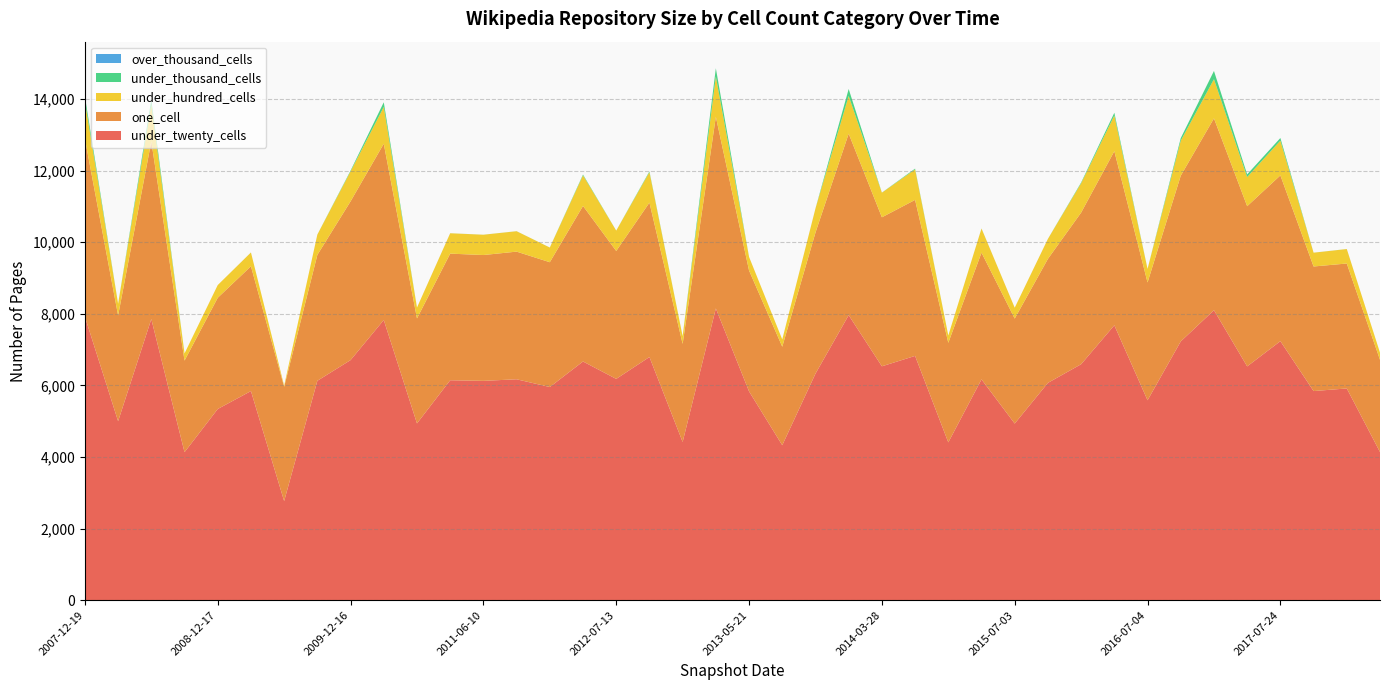

Reading left to right, what are all the values shown in this chart?

under_twenty_cells: 7918	4999	7852	4134	5340	5841	2768	6128	6706	7826	4937	6143	6126	6170	5954	6667	6181	6792	4420	8149	5832	4328	6327	7961	6533	6823	4407	6168	4933	6070	6591	7678	5584	7228	8100	6530	7235	5841	5914	4138
one_cell: 4974	2953	4963	2558	3107	3486	3193	3517	4434	4924	2933	3537	3515	3566	3486	4345	3573	4313	2740	5354	3376	2752	3941	5070	4162	4358	2782	3540	2933	3464	4235	4864	3291	4629	5359	4475	4631	3480	3490	2576
under_hundred_cells: 1041	327	1026	200	355	385	32	567	837	1028	304	569	567	570	410	855	569	851	213	1123	381	203	673	1054	688	852	204	673	304	558	820	996	379	977	1094	815	970	385	404	200
under_thousand_cells: 136	0	135	0	0	1	0	1	22	130	0	1	1	1	1	22	1	22	0	232	0	0	2	194	2	22	0	2	0	1	21	77	0	73	230	74	74	1	1	0
over_thousand_cells: 0	0	0	0	0	0	0	0	0	0	0	0	0	0	0	0	0	0	0	0	0	0	0	0	0	0	0	0	0	0	0	0	0	0	0	0	0	0	0	0